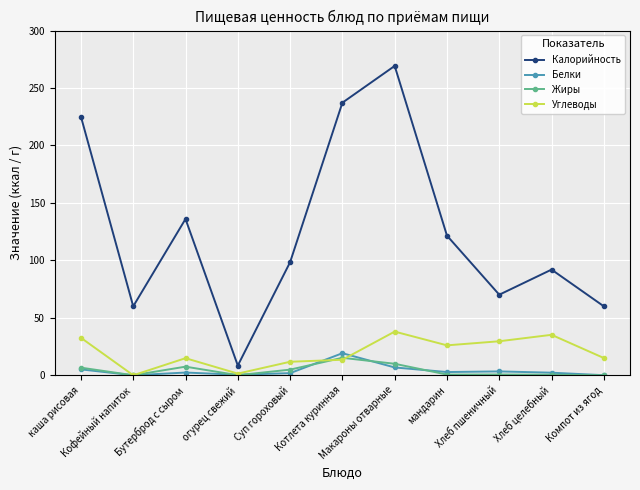

True or false: Калорийность and Жиры intersect in this chart.

False